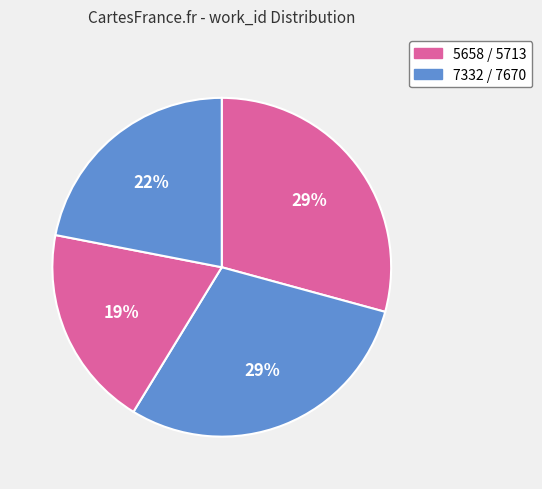

Which slice is the largest?

7670 (22696)